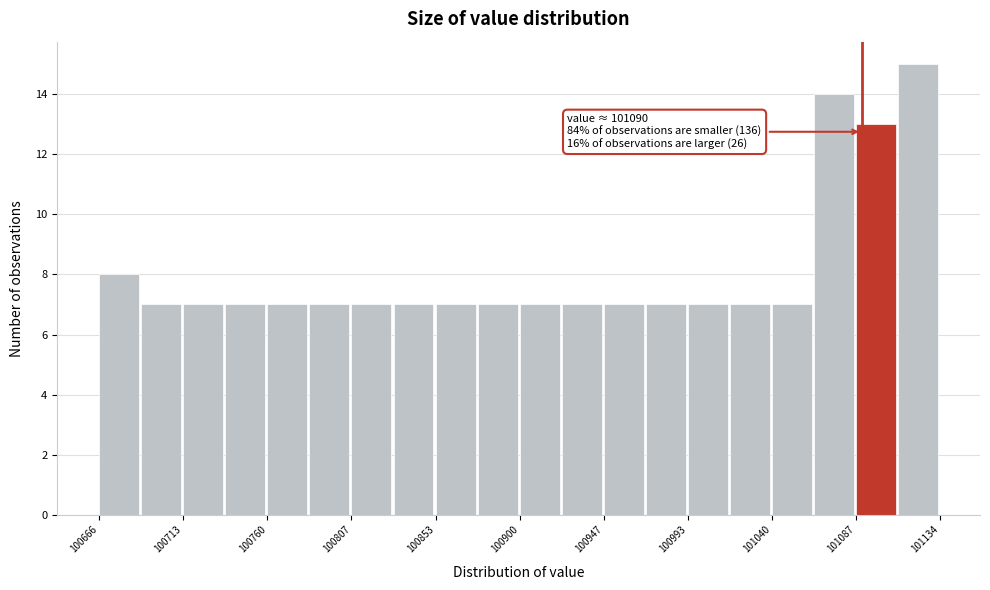

Which range on the x-axis has the tallest bar?

101110 to 101135